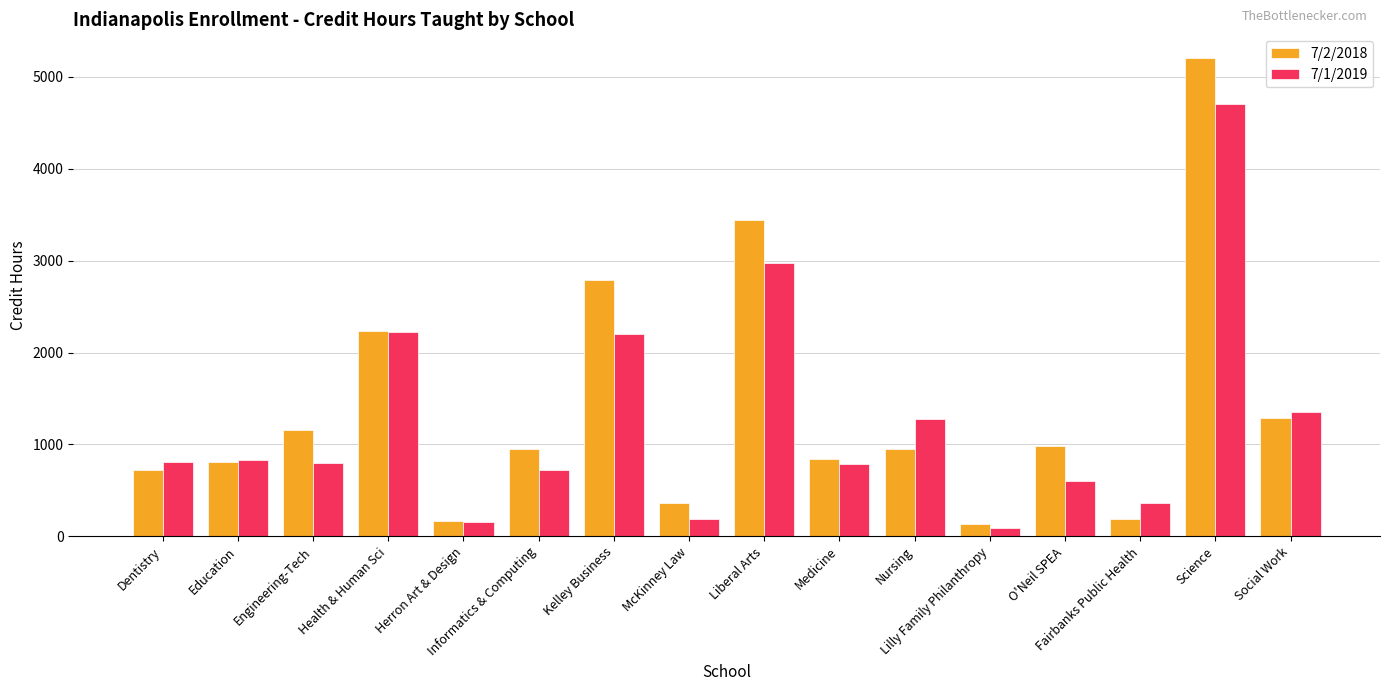

Which series has the largest total across all categories?

7/2/2018